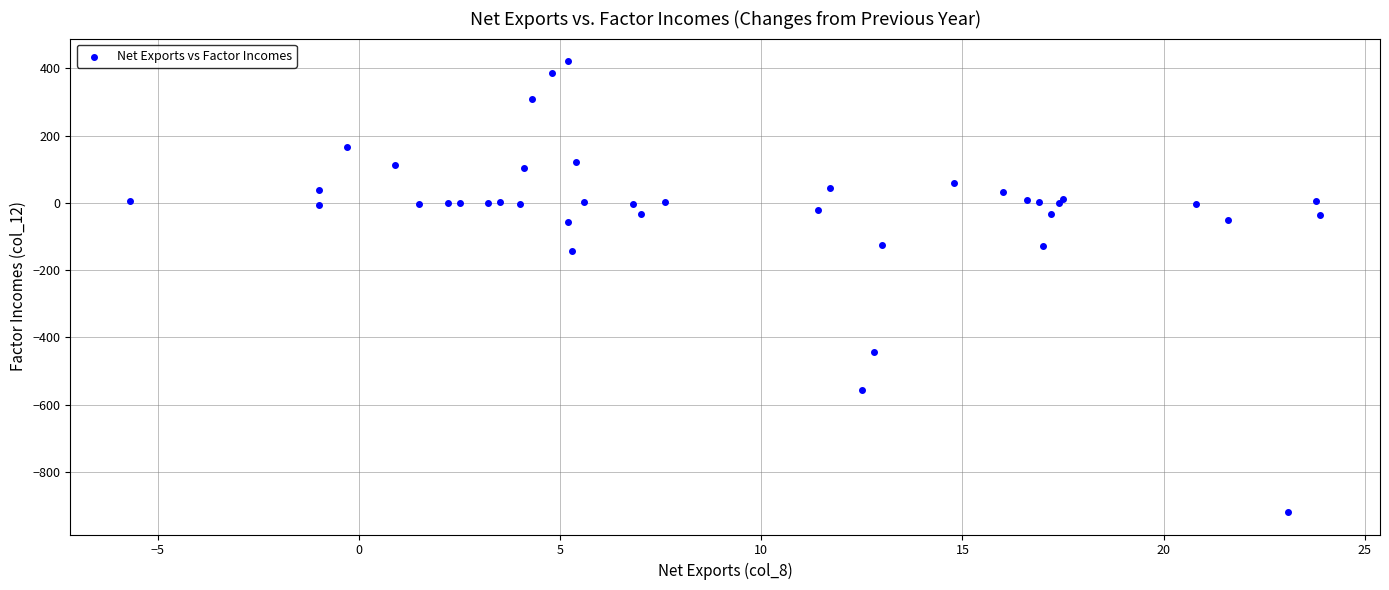

What Y value in the scatter plot is closest to -248?

-144.6